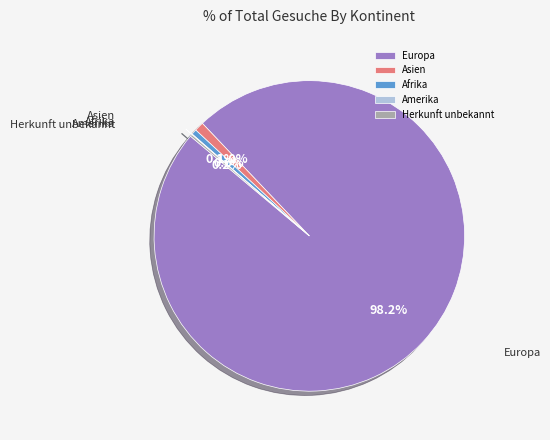

Which category has the biggest portion of the pie?

Europa